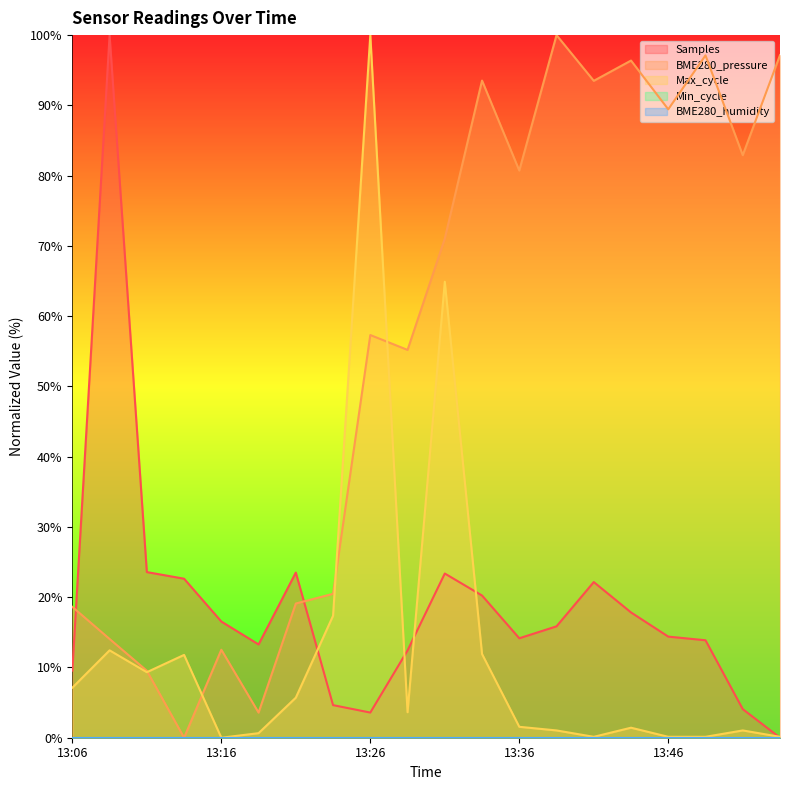

At how many categories does at least one series exceed 51?

13